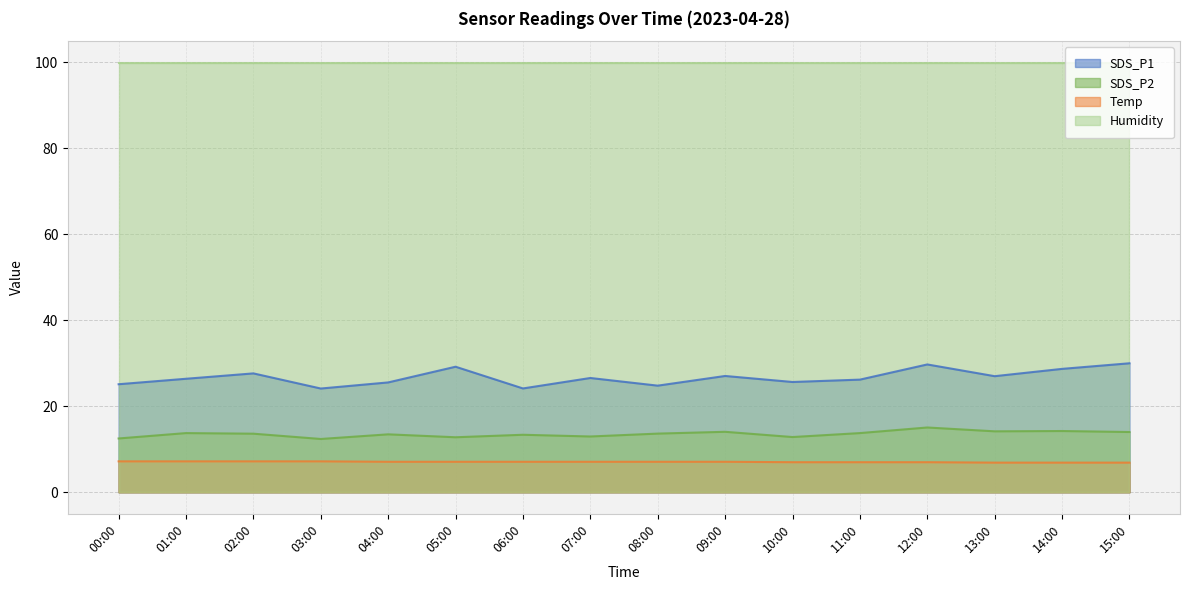

Between 12:00 and 13:00, which is larger?

12:00